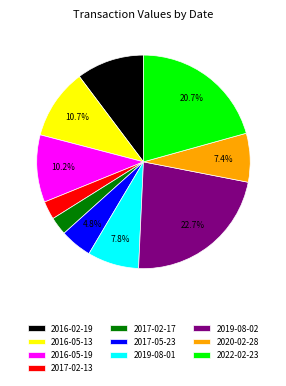

To the nearest percent, what is the difference between the largest and smallest slice percentages?

20%